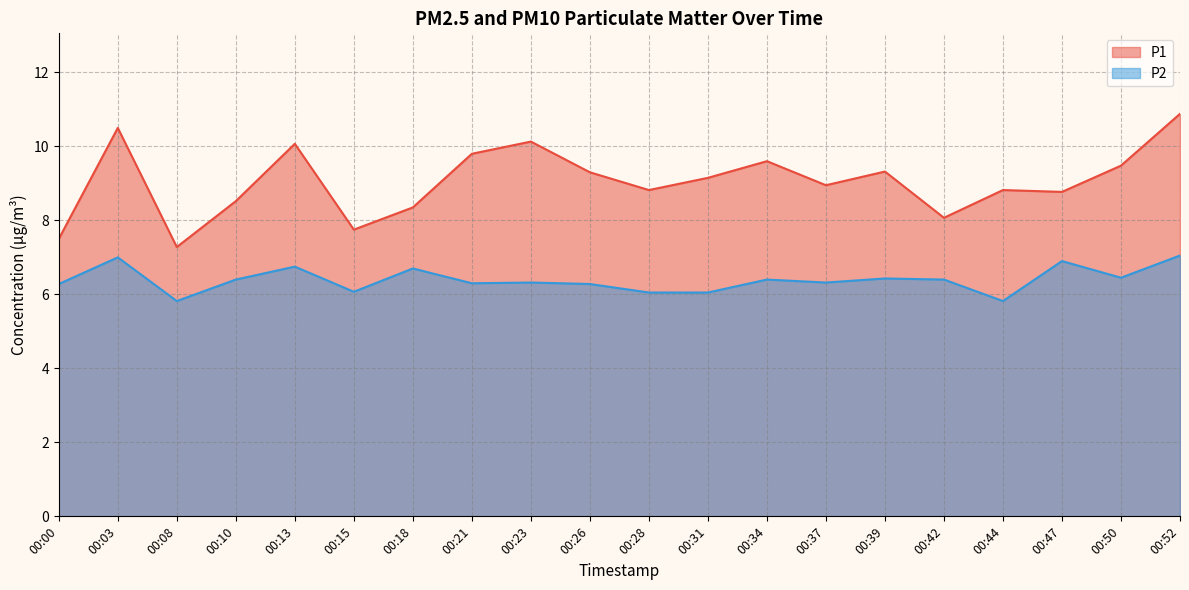

How many interior local valleys does the P2 series have?

6